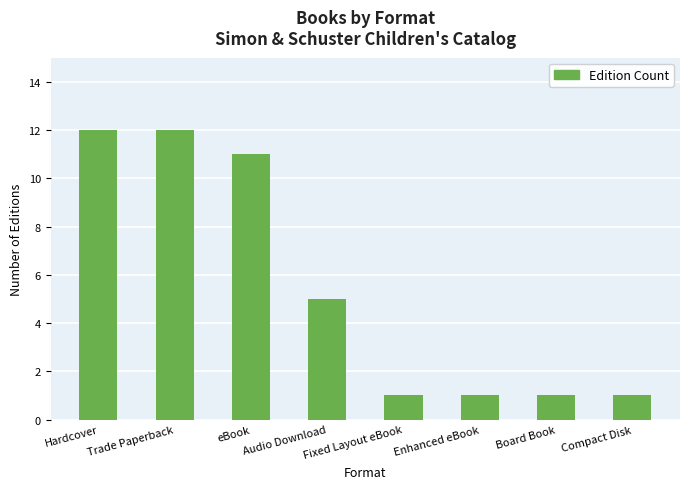

How many data points are less than 5?

4